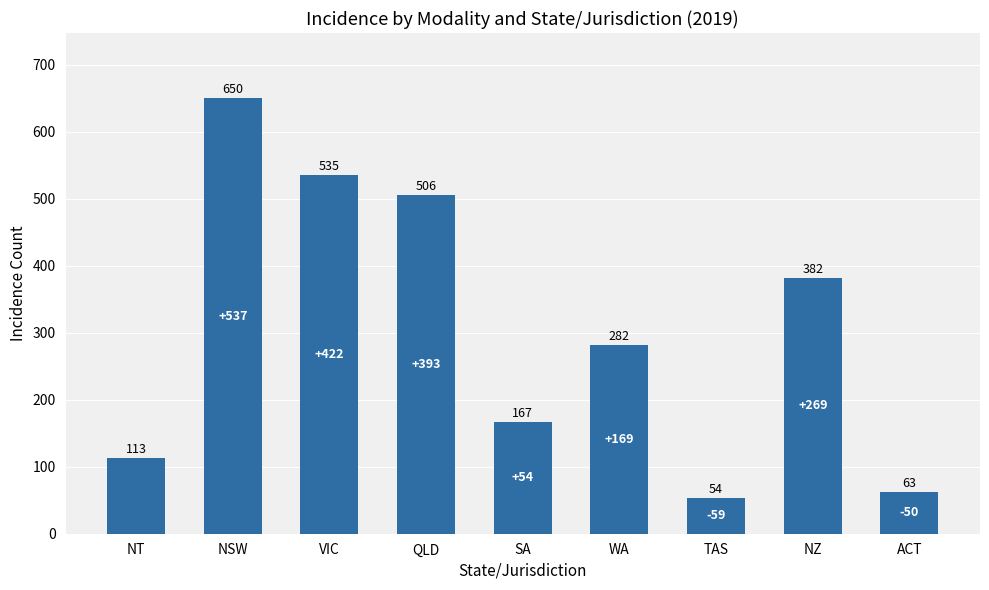

Reading left to right, extract all data points from this chart.

NT=113	NSW=650	VIC=535	QLD=506	SA=167	WA=282	TAS=54	NZ=382	ACT=63